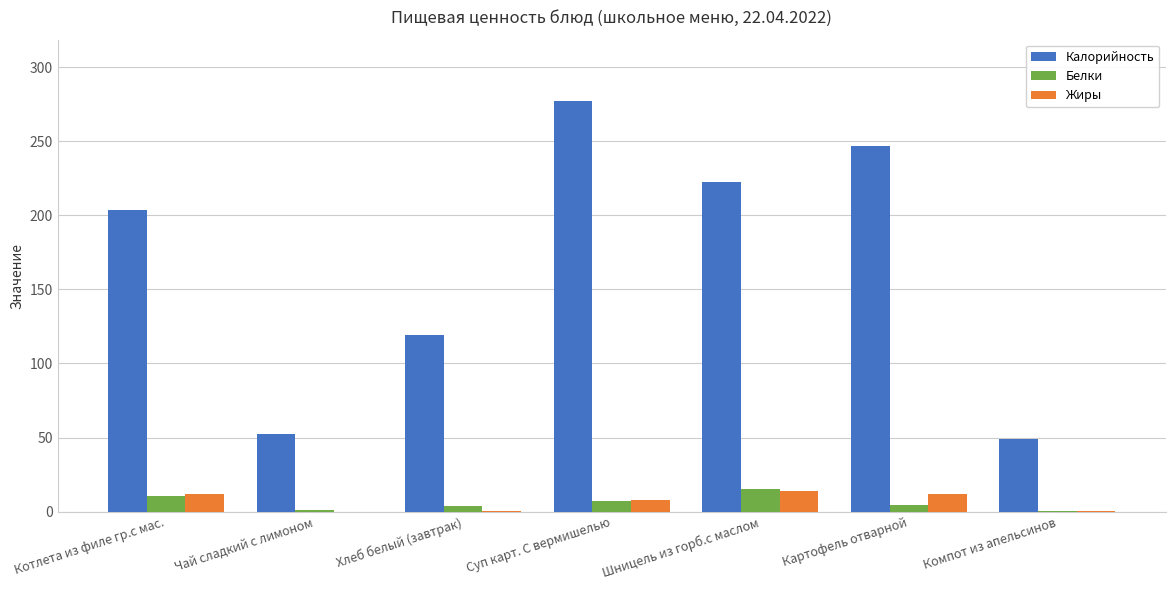

Between Хлеб белый (завтрак) and Суп карт. С вермишелью, which series saw the biggest shift?

Калорийность